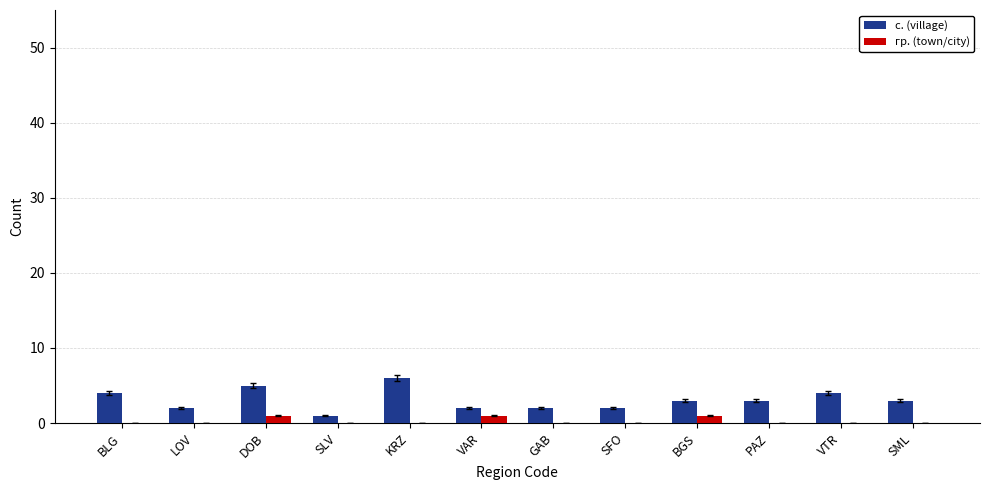

Which series has the largest total across all categories?

с. (village)